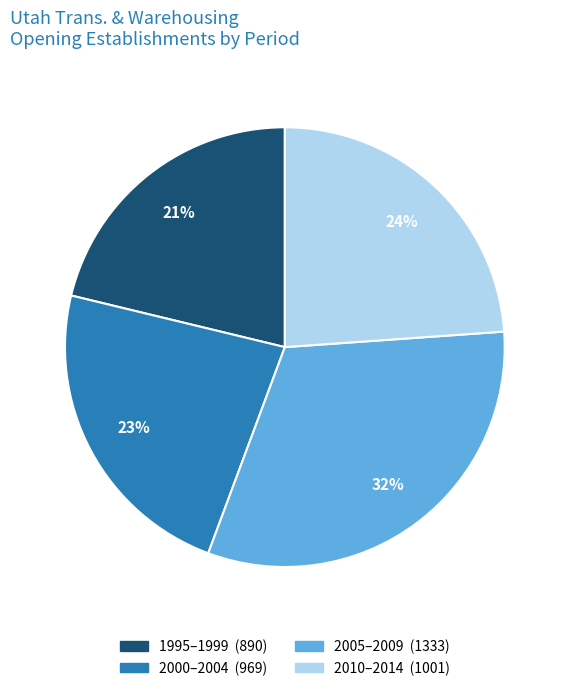

Does any single category account for the majority?

No